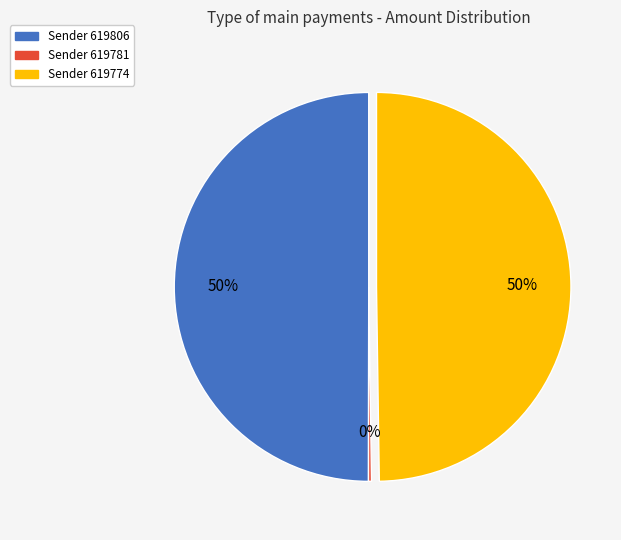

To the nearest percent, what is the average slice percentage?

33%